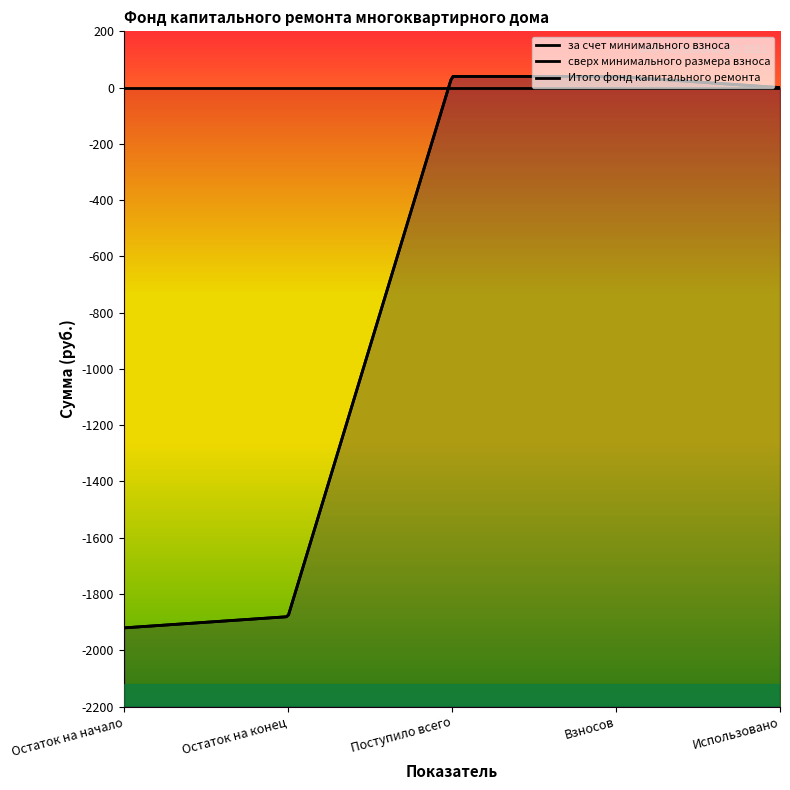

What is the greatest value displayed?

39.8